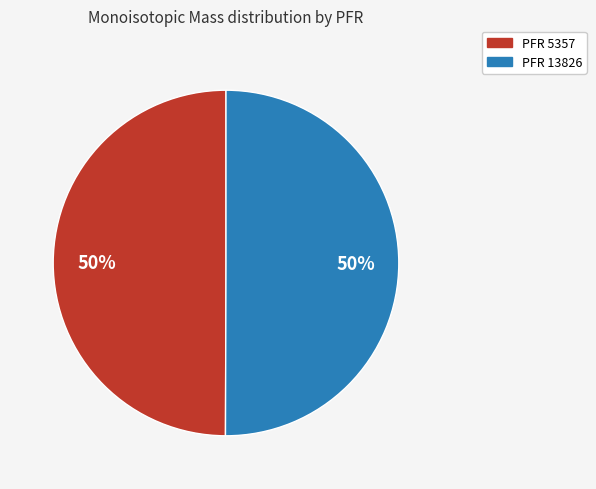

To the nearest percent, what is the average slice percentage?

50%